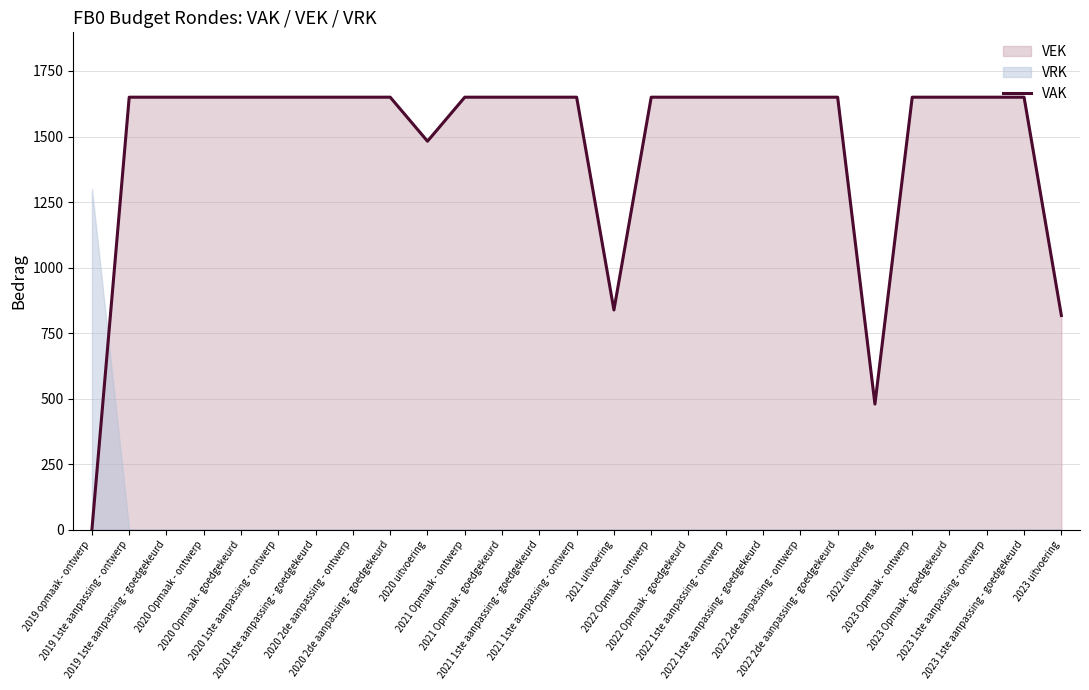

Which label corresponds to the largest value in the chart?

2019 1ste aanpassing - ontwerp